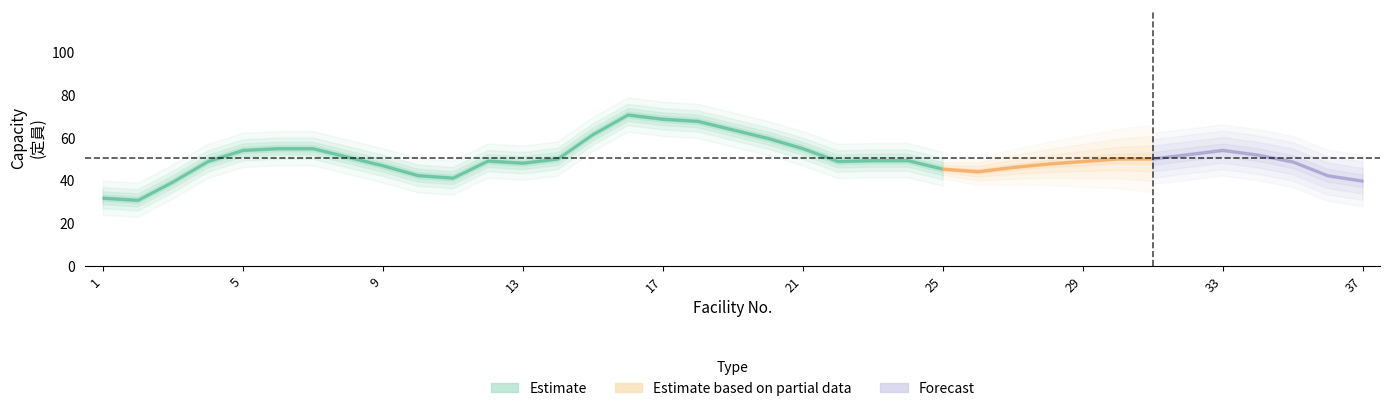

What is the value of the 29th point from the left?

50